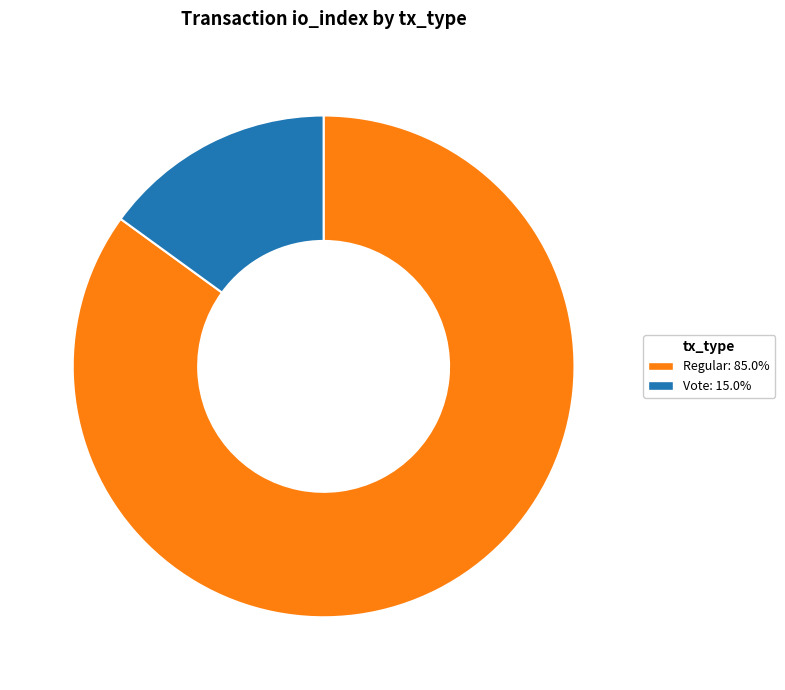

Does Vote represent more than half of the total?

No